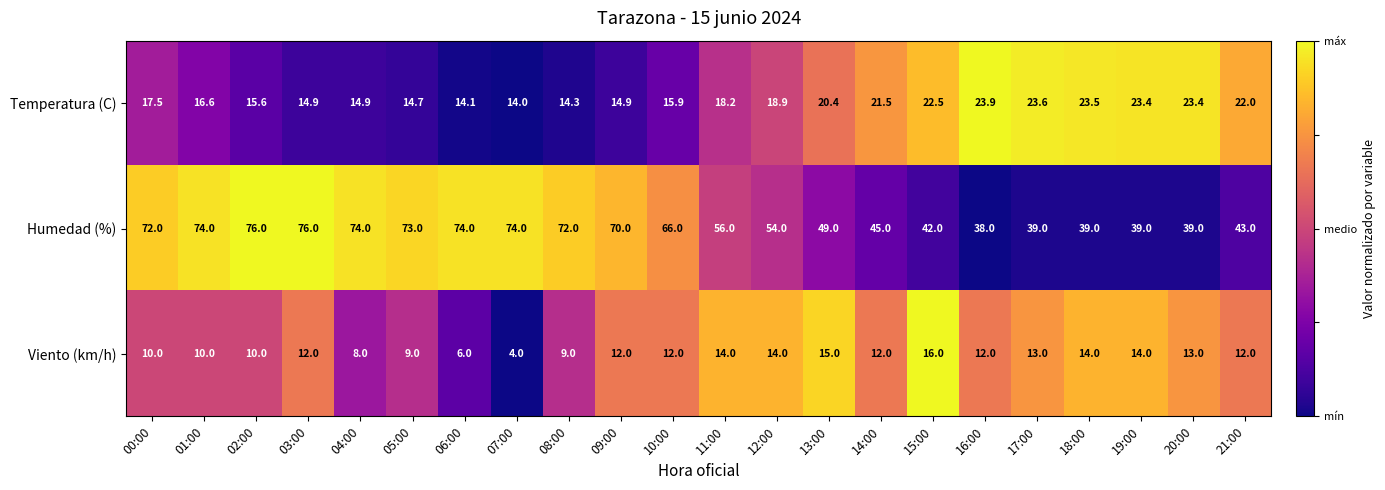

List the series in order of their overall mean, lowest first.

Viento (km/h), Temperatura (C), Humedad (%)